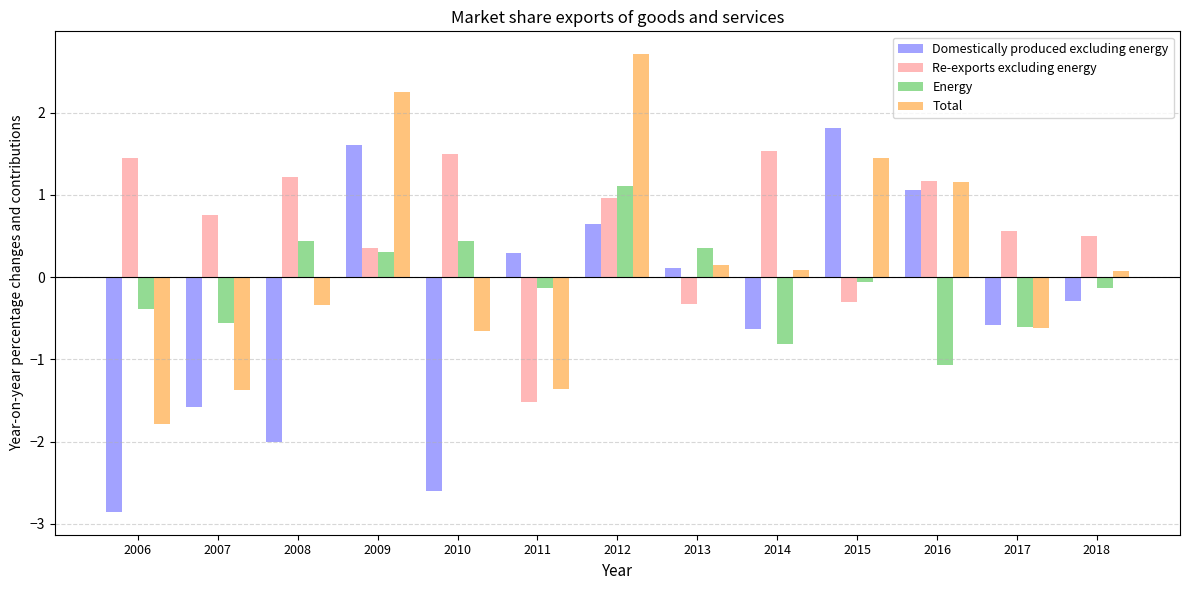

What is the total value across all series at 2007?

-2.7